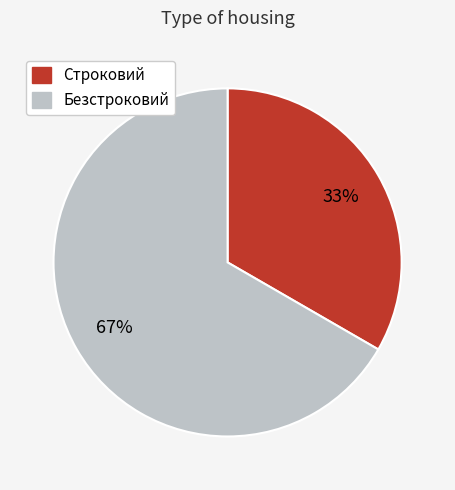

To the nearest percent, what is the combined percentage of Безстроковий and Строковий?

100%